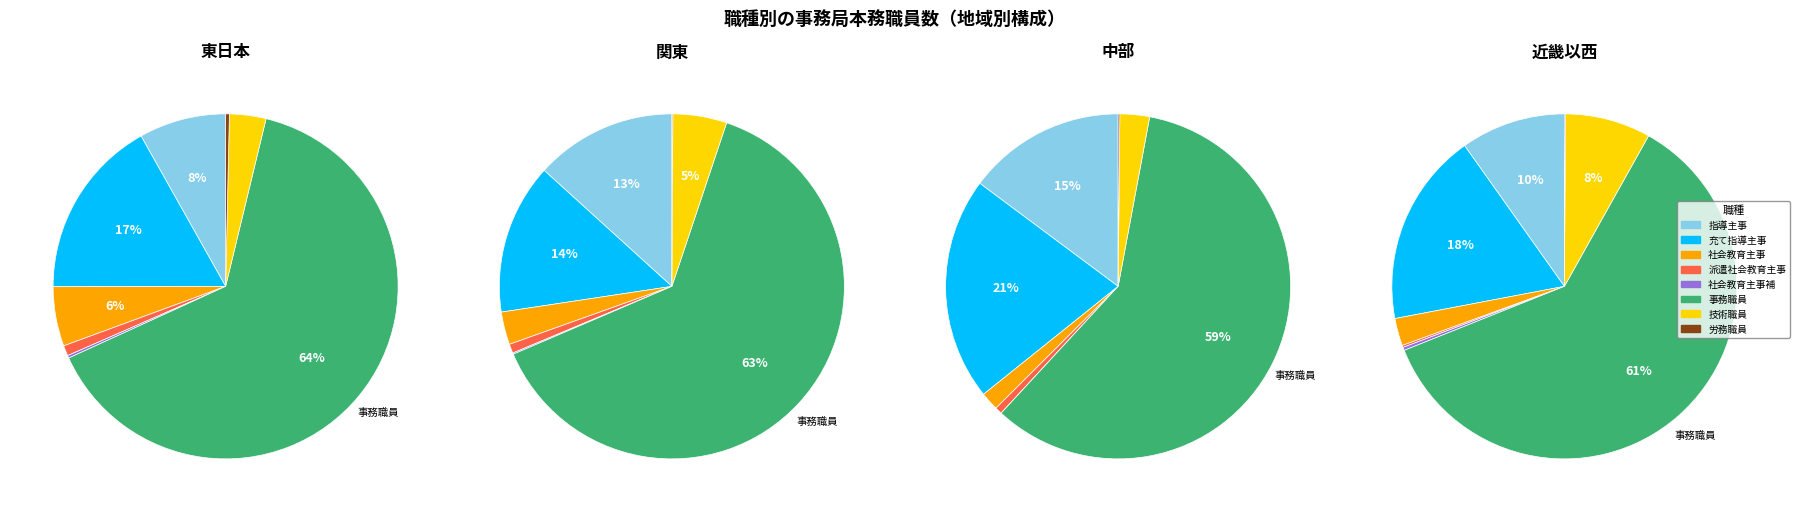

Which category accounts for the majority?

事務職員